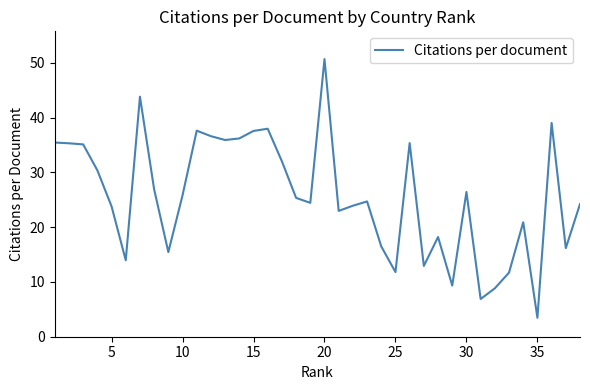

What is the maximum value shown in the chart?

50.7